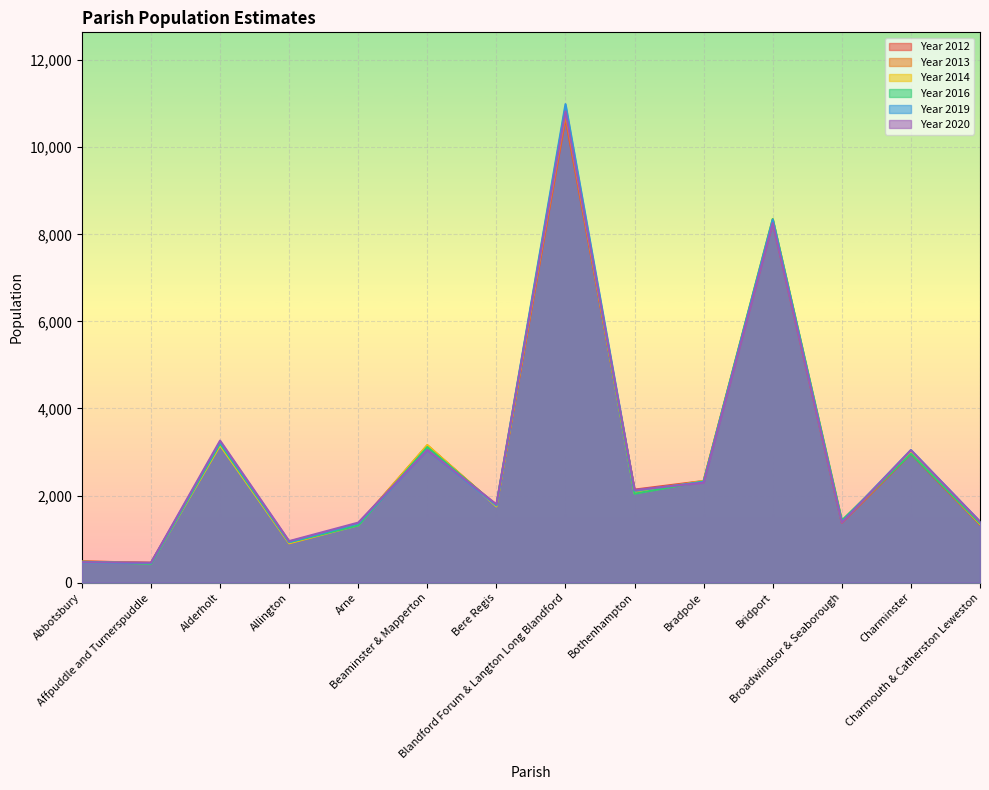

Reading right to left, what are all the values shown in this chart?

Year 2012: Charmouth & Catherston Leweston=1333	Charminster=2952	Broadwindsor & Seaborough=1378	Bridport=8284	Bradpole=2335	Bothenhampton=2136	Blandford Forum & Langton Long Blandford=10660	Bere Regis=1763	Beaminster & Mapperton=3146	Arne=1327	Allington=903	Alderholt=3190	Affpuddle and Turnerspuddle=451	Abbotsbury=490
Year 2013: Charmouth & Catherston Leweston=1344	Charminster=2979	Broadwindsor & Seaborough=1379	Bridport=8284	Bradpole=2330	Bothenhampton=2104	Blandford Forum & Langton Long Blandford=10730	Bere Regis=1762	Beaminster & Mapperton=3155	Arne=1339	Allington=943	Alderholt=3166	Affpuddle and Turnerspuddle=456	Abbotsbury=482
Year 2014: Charmouth & Catherston Leweston=1350	Charminster=2995	Broadwindsor & Seaborough=1418	Bridport=8352	Bradpole=2336	Bothenhampton=2051	Blandford Forum & Langton Long Blandford=10866	Bere Regis=1750	Beaminster & Mapperton=3158	Arne=1318	Allington=903	Alderholt=3154	Affpuddle and Turnerspuddle=443	Abbotsbury=471
Year 2016: Charmouth & Catherston Leweston=1363	Charminster=2957	Broadwindsor & Seaborough=1428	Bridport=8351	Bradpole=2326	Bothenhampton=2042	Blandford Forum & Langton Long Blandford=10927	Bere Regis=1775	Beaminster & Mapperton=3114	Arne=1313	Allington=925	Alderholt=3192	Affpuddle and Turnerspuddle=432	Abbotsbury=479
Year 2019: Charmouth & Catherston Leweston=1402	Charminster=3046	Broadwindsor & Seaborough=1394	Bridport=8335	Bradpole=2314	Bothenhampton=2112	Blandford Forum & Langton Long Blandford=10992	Bere Regis=1775	Beaminster & Mapperton=3043	Arne=1358	Allington=934	Alderholt=3233	Affpuddle and Turnerspuddle=448	Abbotsbury=460
Year 2020: Charmouth & Catherston Leweston=1399	Charminster=3041	Broadwindsor & Seaborough=1376	Bridport=8258	Bradpole=2295	Bothenhampton=2128	Blandford Forum & Langton Long Blandford=10824	Bere Regis=1799	Beaminster & Mapperton=3046	Arne=1378	Allington=953	Alderholt=3262	Affpuddle and Turnerspuddle=458	Abbotsbury=468